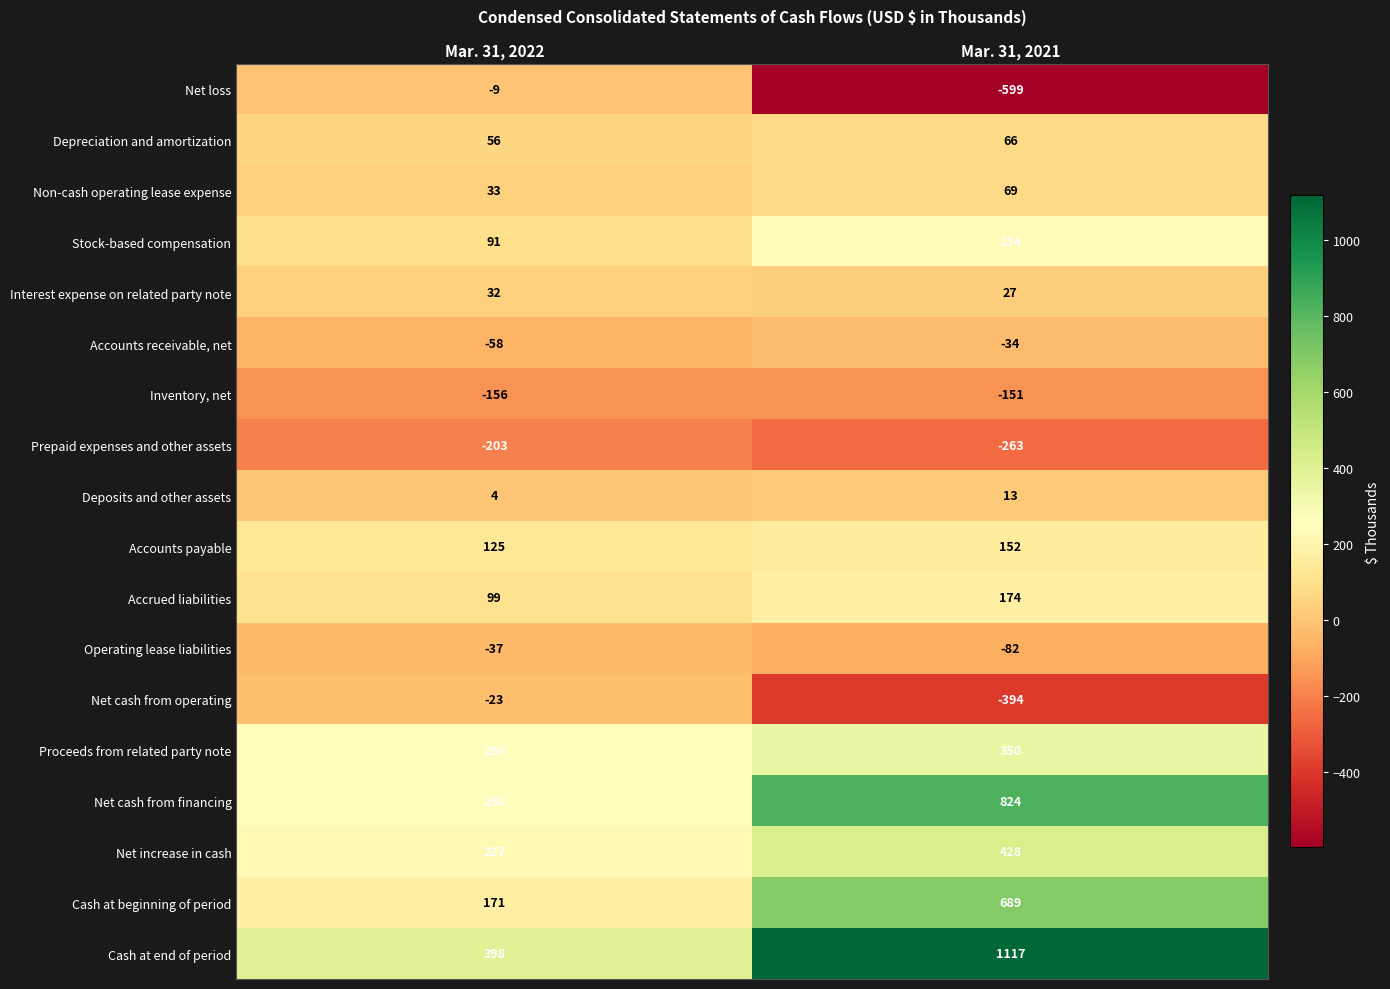

Which label corresponds to the largest value in the chart?

Mar. 31, 2021